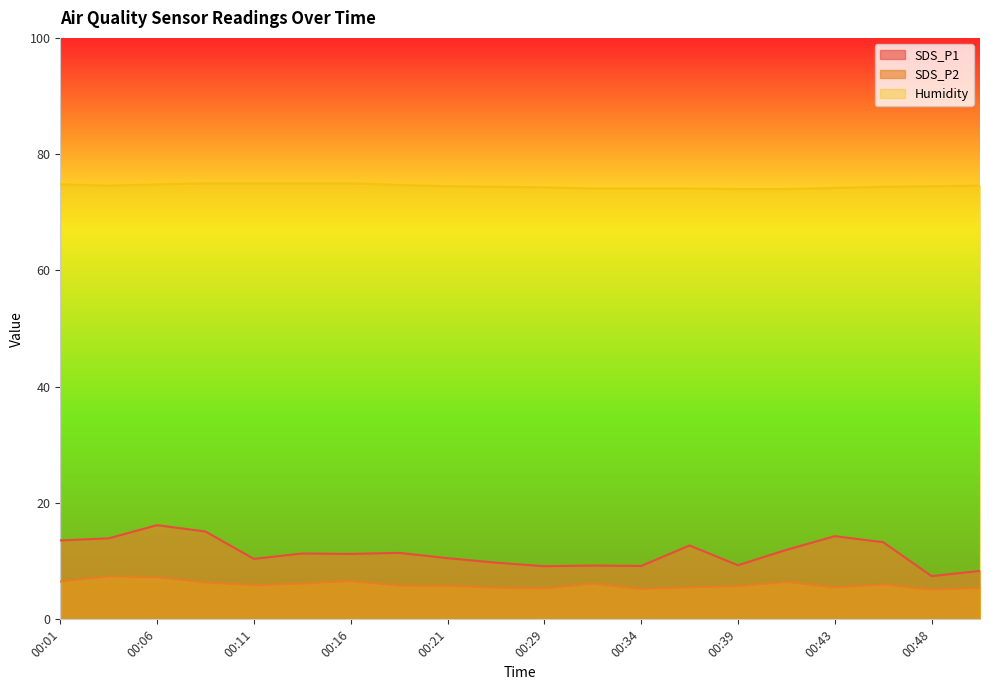

Is the value of SDS_P1 at 00:41 greater than the value of Humidity at 00:48?

No